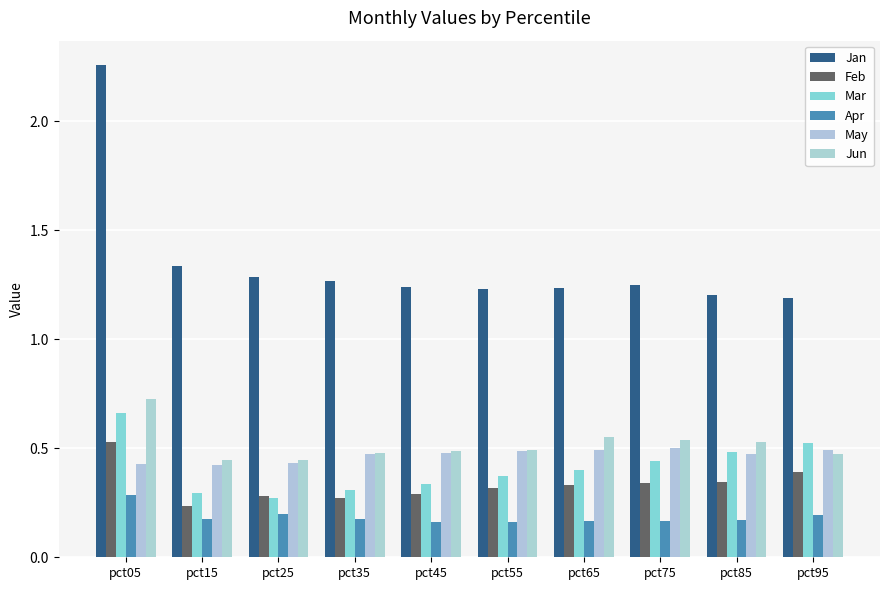

Rank the series at pct05 from highest to lowest value.

Jan, Jun, Mar, Feb, May, Apr